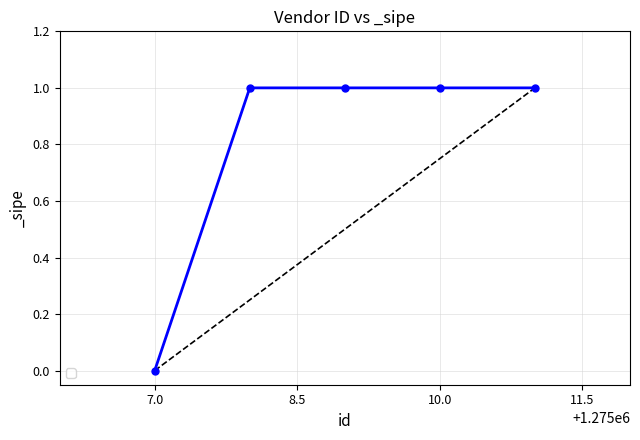

How many values are between 1 and 2?

4